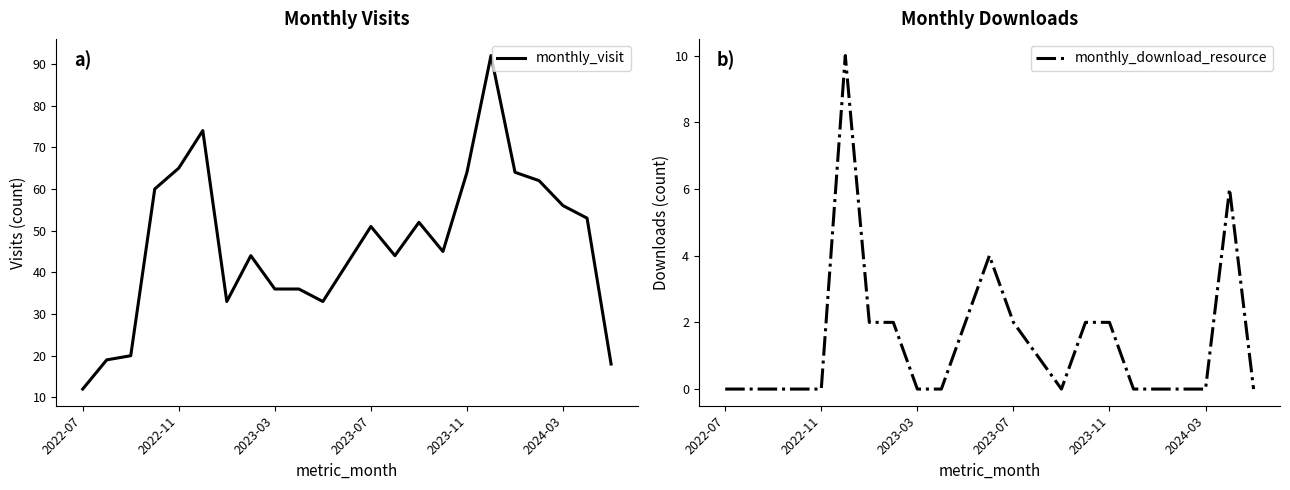

What is the maximum value for monthly_visit?

92